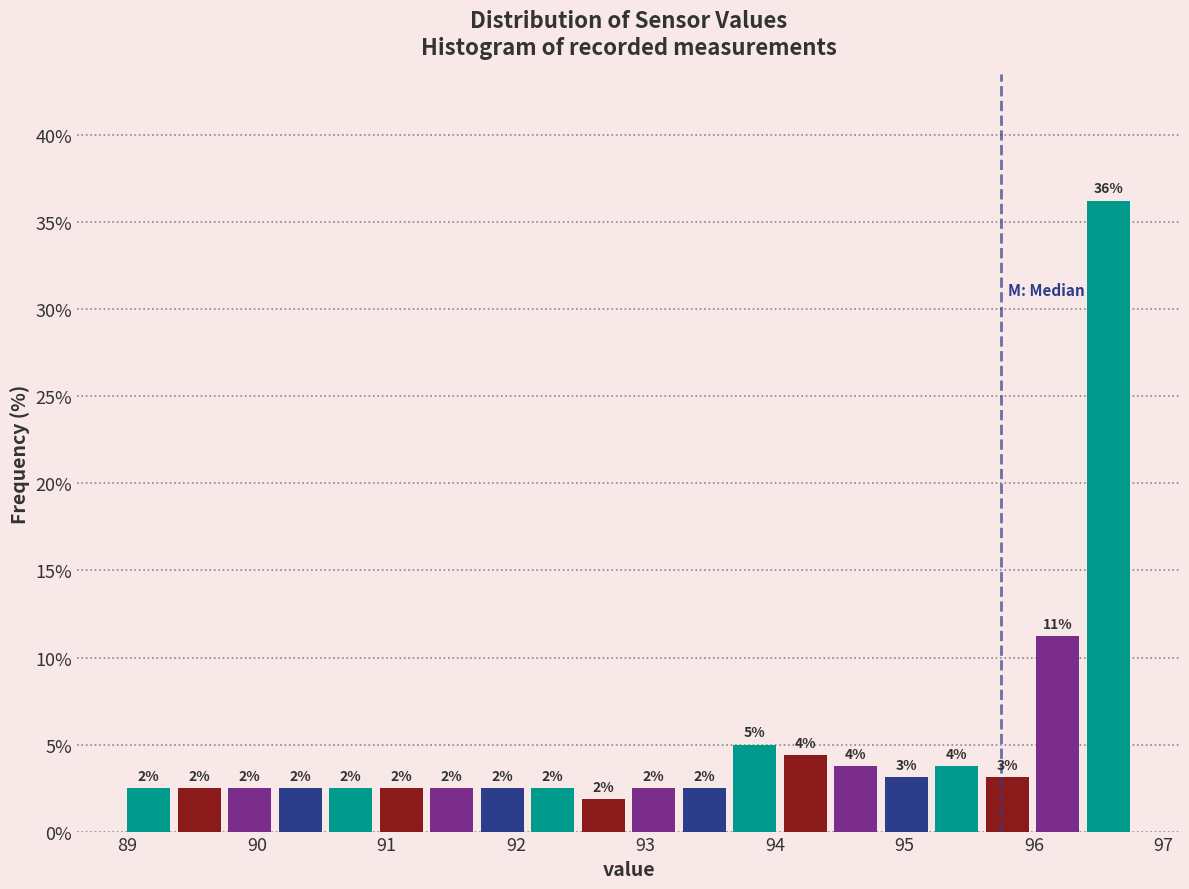

Around what value on the x-axis is the tallest bar? Give the approximate position of its centre, as read against the axis.

96.6